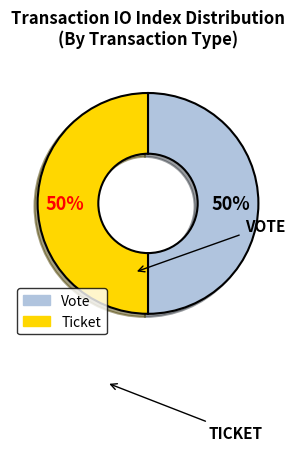

Do Vote and Ticket together represent more than half of the pie?

Yes